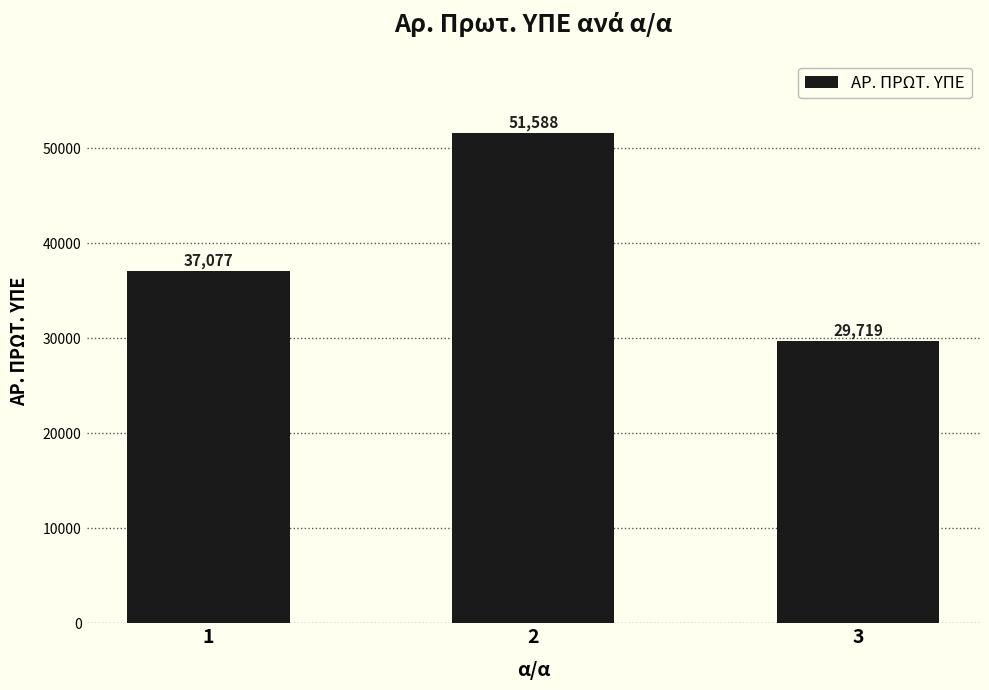

At which label is the value closest to 40653?

1